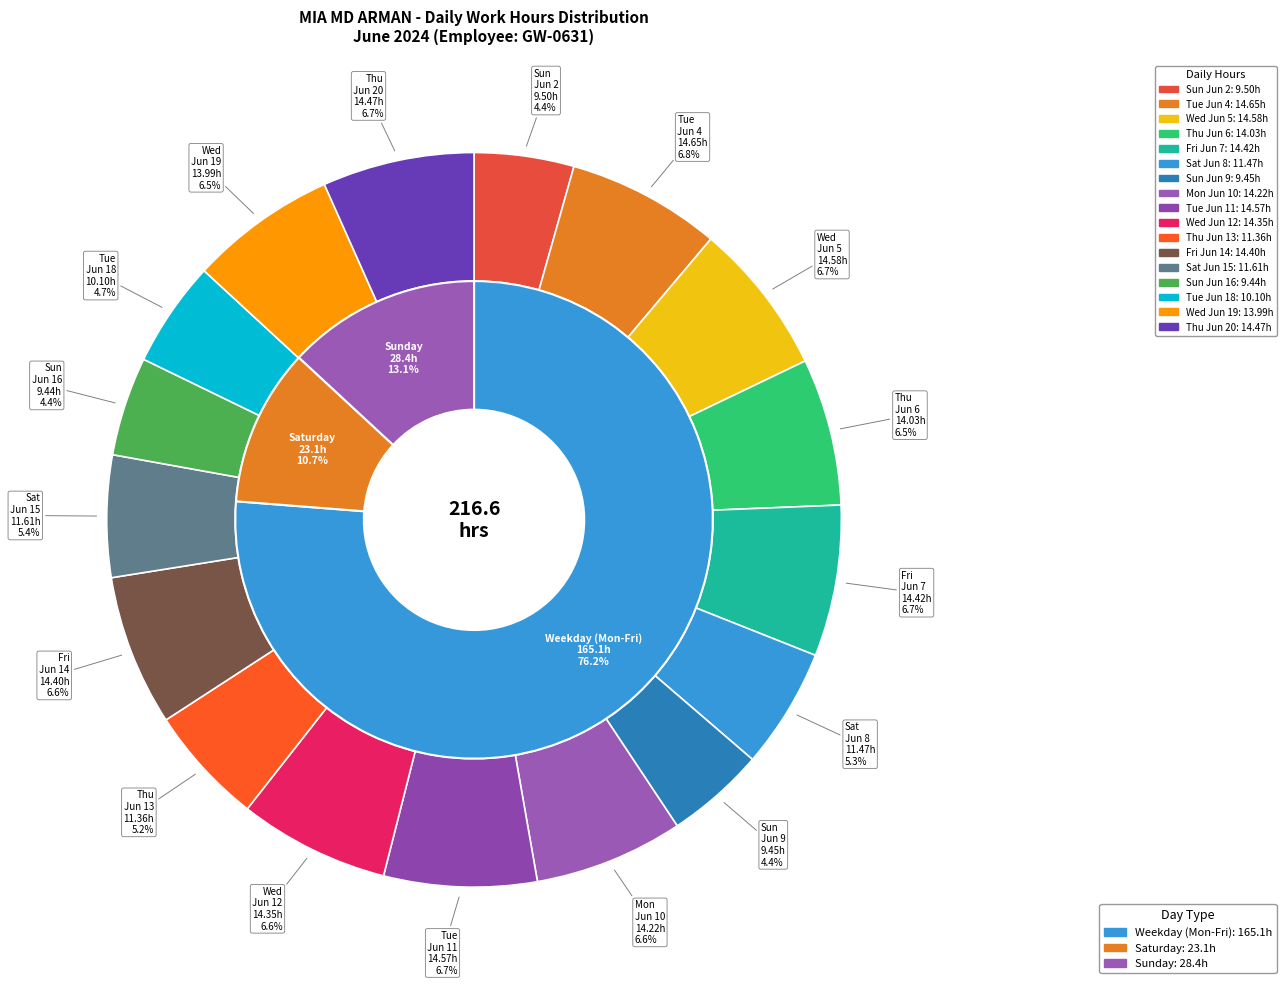

Which slice is the smallest?

Sun Jun 16